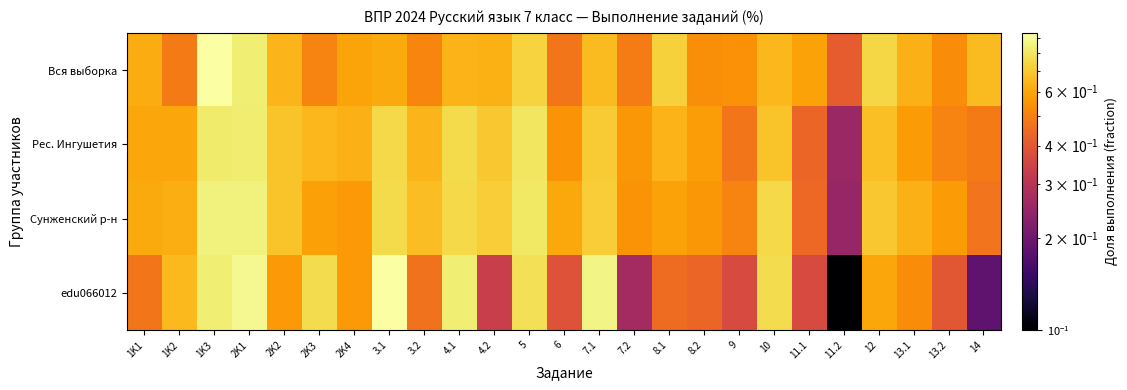

What is the total value across all series at 6?

2.0